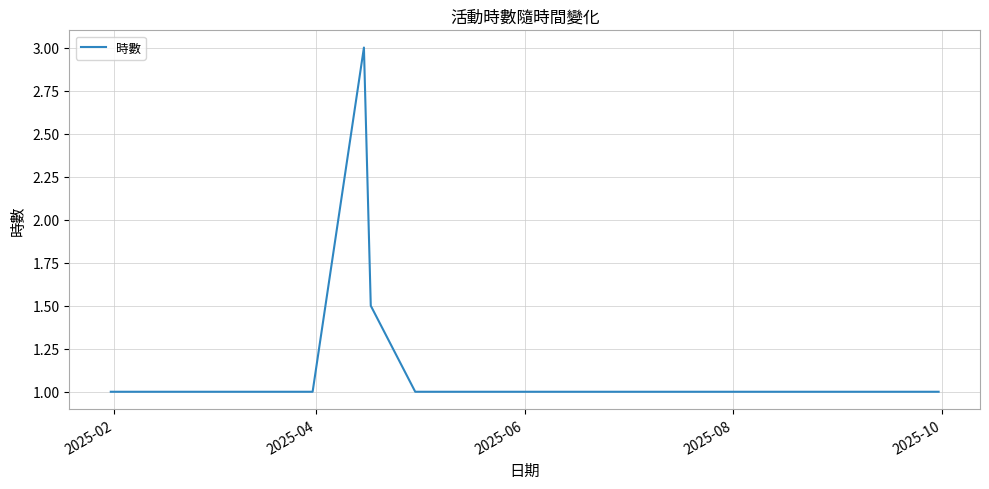

What is the minimum value shown in the chart?

1.0